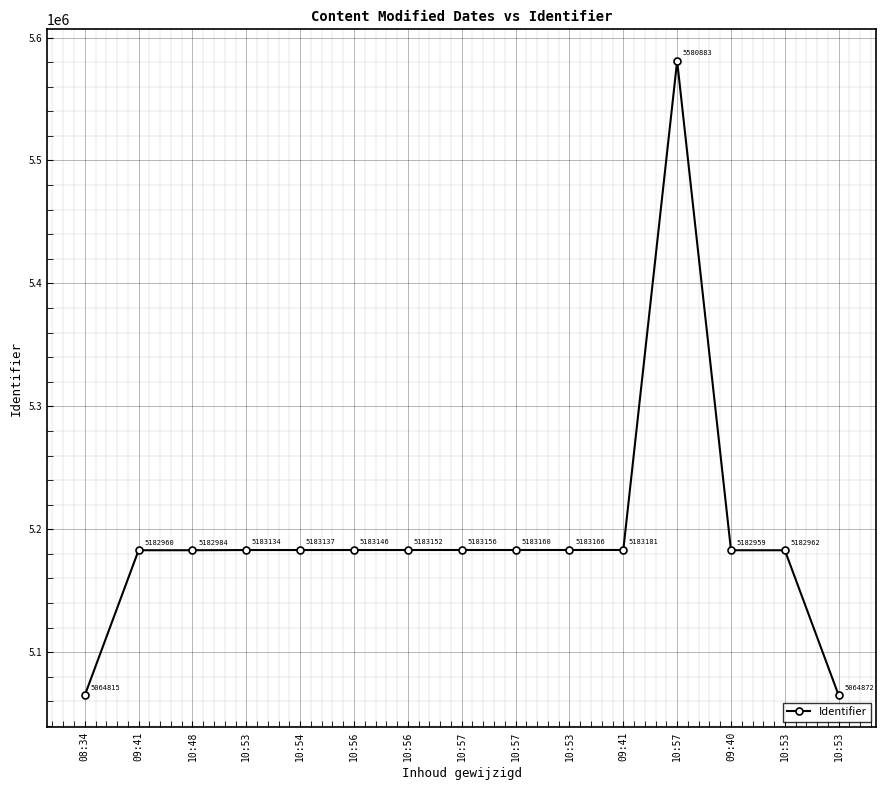

What is the label of the 3rd point from the right?

09:40